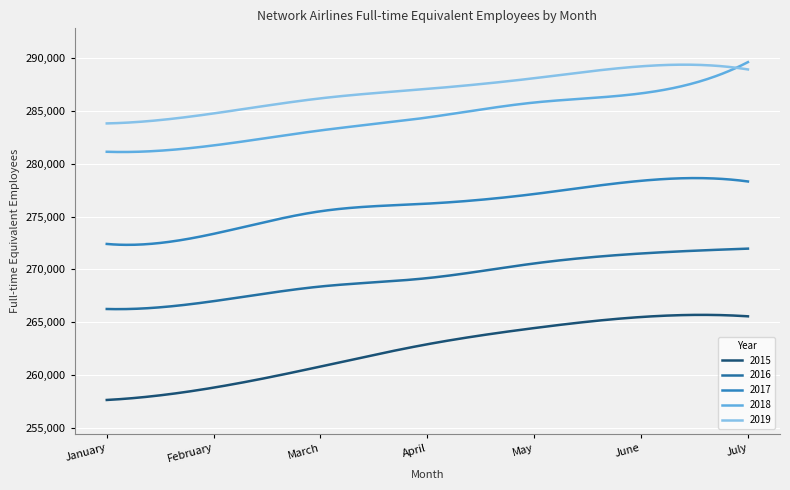

What is the highest value of the 2019 series?

289390.2